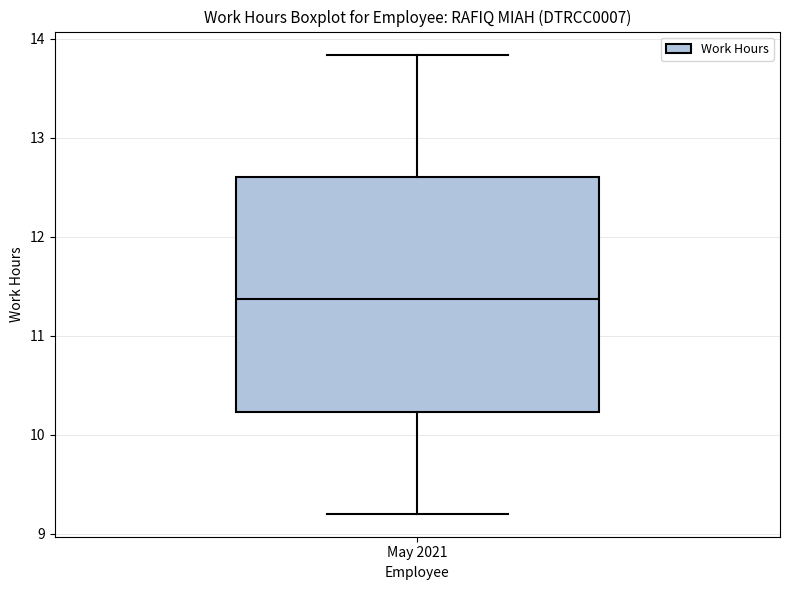

Transcribe this box plot: give where the median line is, the range the box spans, and where the two whiskers end, as read against the y-axis. The values are not printed on the chart, so give them approximately, as read against the axis.

median 11.4, box 10.2 to 12.6, whiskers 9.2 to 13.8